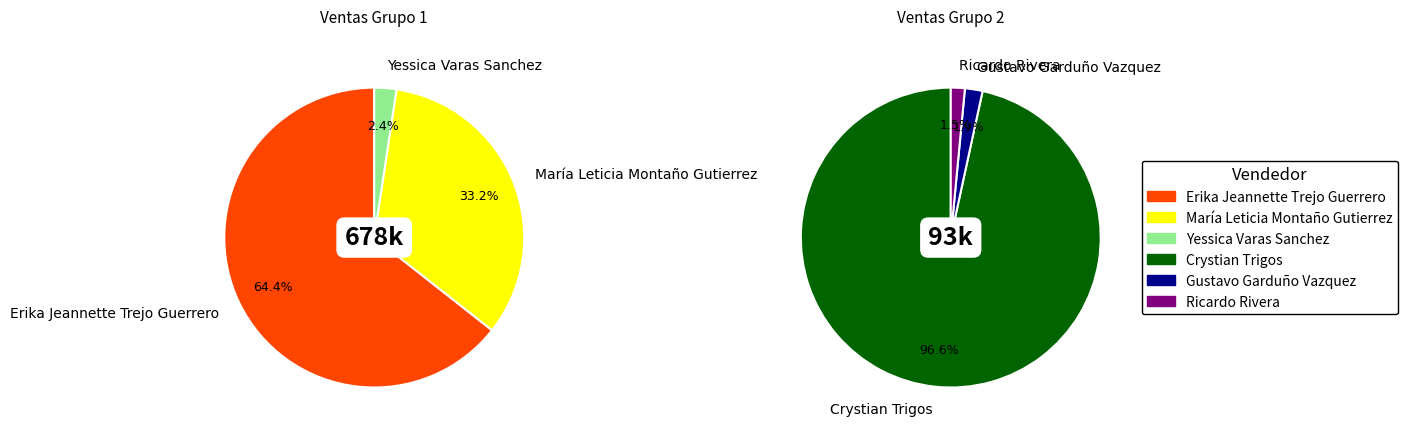

Rank the categories by value from highest to lowest.

Erika Jeannette Trejo Guerrero, María Leticia Montaño Gutierrez, Crystian Trigos, Yessica Varas Sanchez, Gustavo Garduño Vazquez, Ricardo Rivera